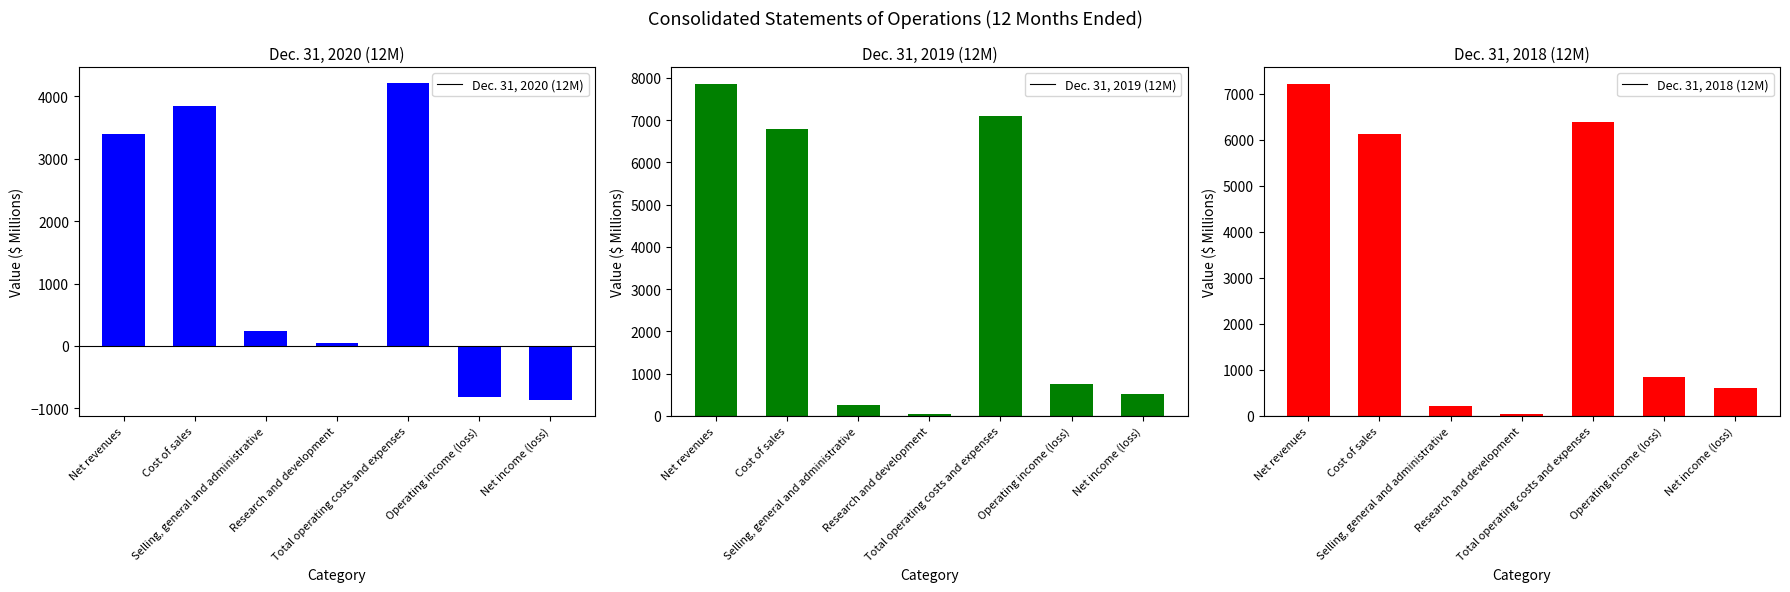

Are the bars horizontal?

No